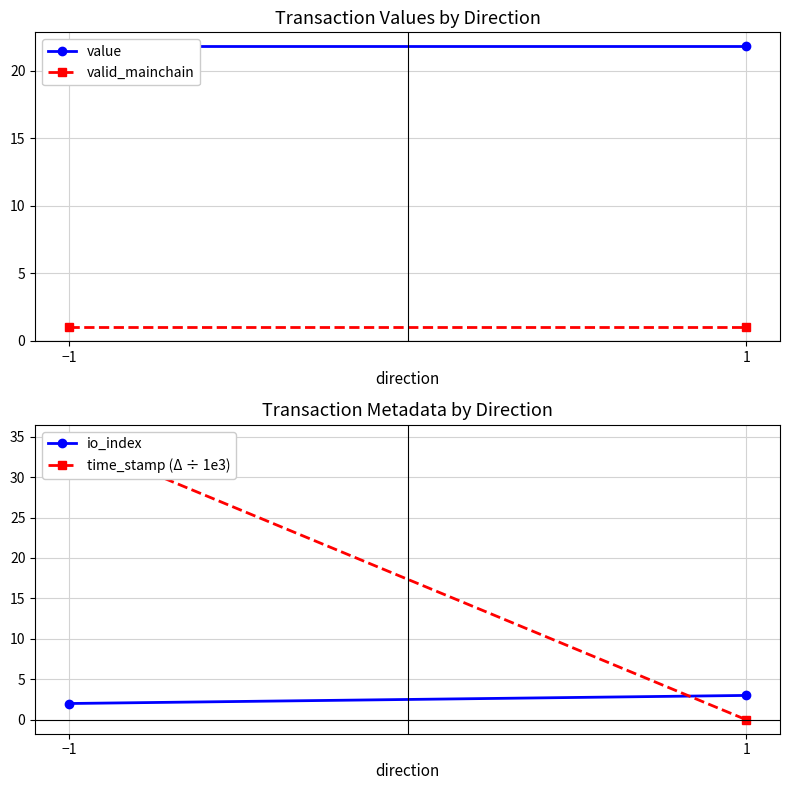

The value of time_stamp (Δ ÷ 1e3) at −1 is 34.7. True or false?

True